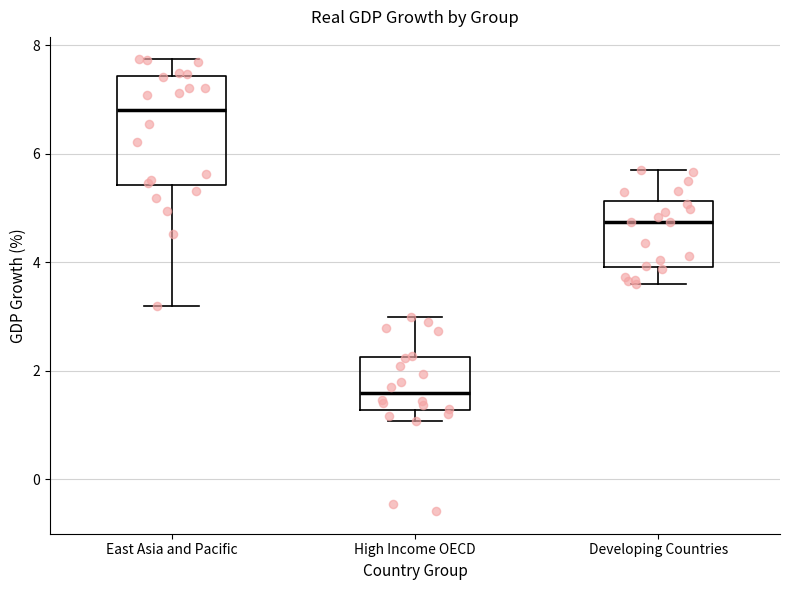

Which box is the tallest, from its lower edge to its upper edge?

East Asia and Pacific